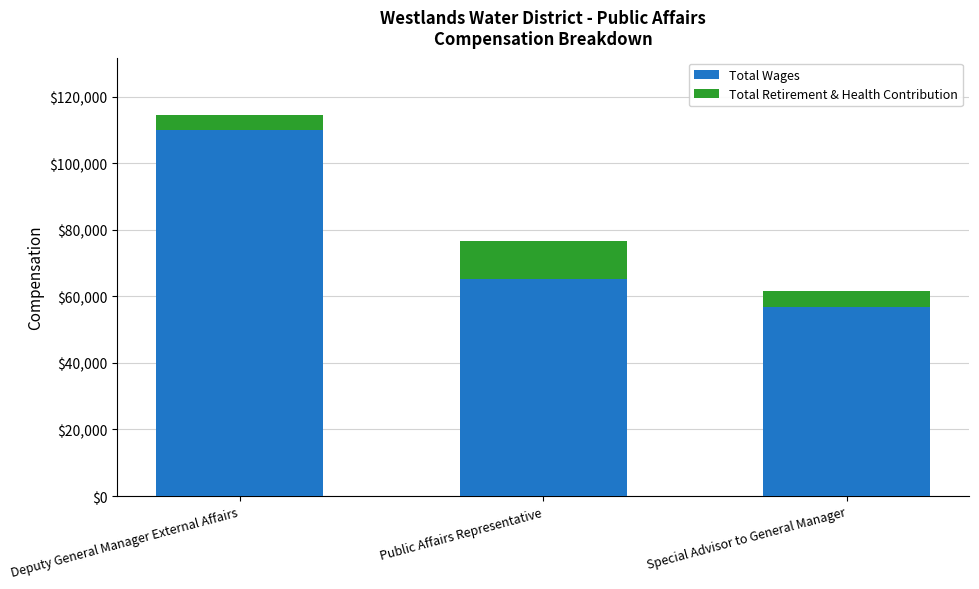

Does the chart contain any negative values?

No